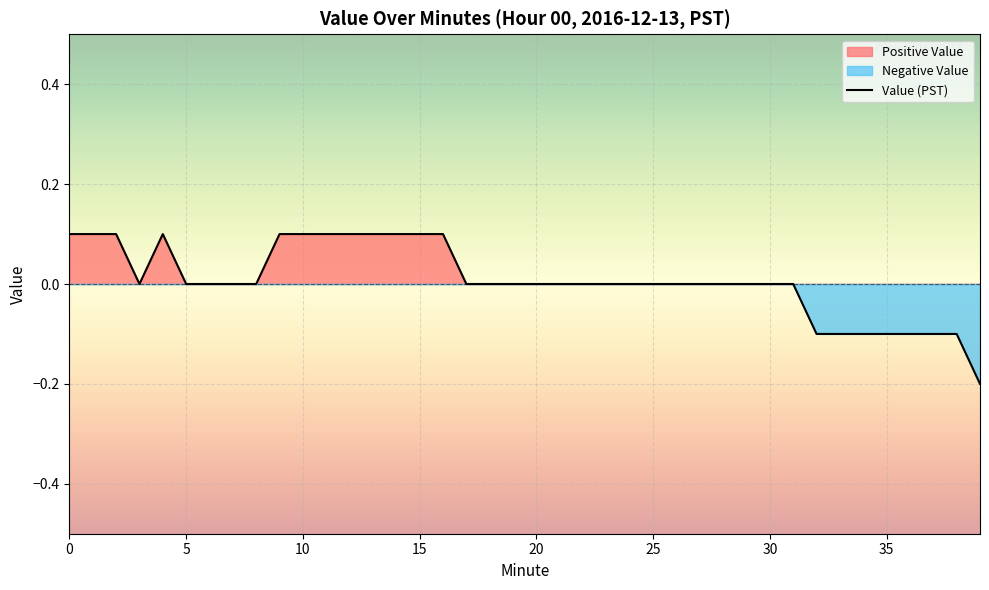

How many series are shown in this chart?

1